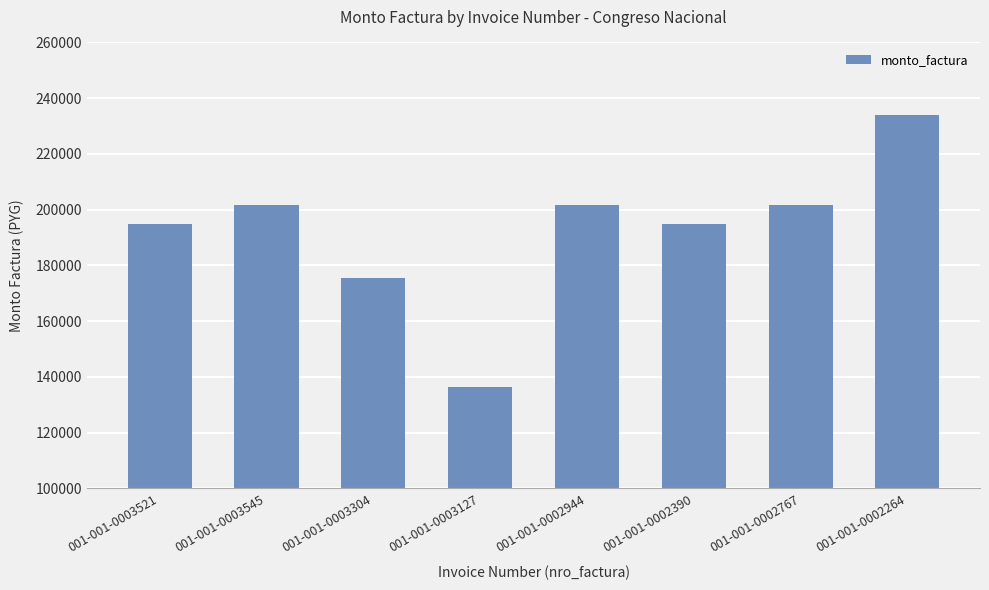

What position from the left is 001-001-0003304?

3